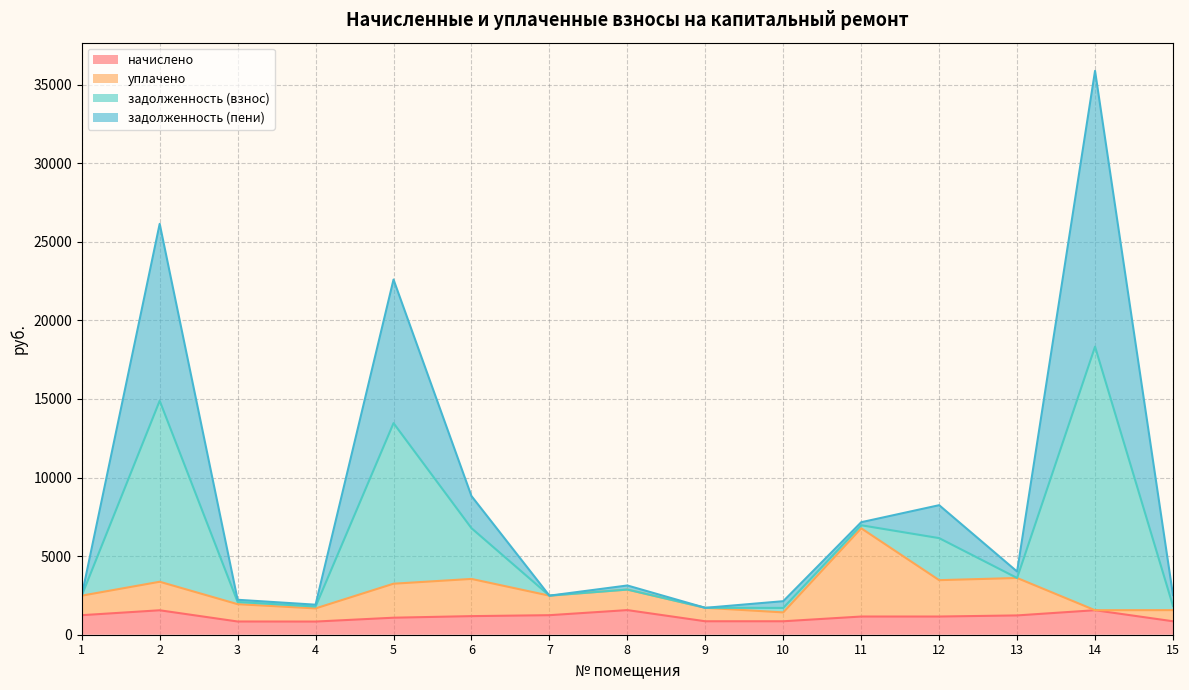

List the labels in order of задолженность (взнос) value, largest first.

14, 2, 5, 6, 12, 11, 13, 8, 15, 1, 7, 3, 10, 4, 9